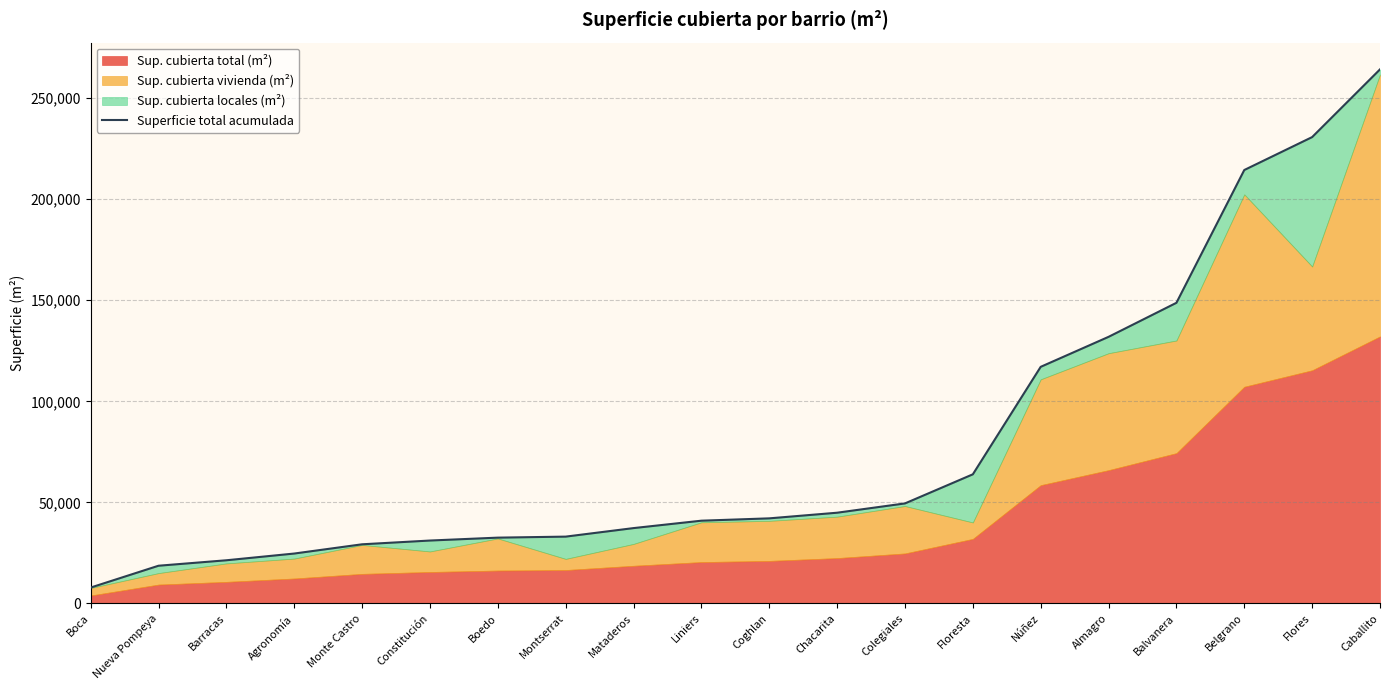

Which has a higher value, Balvanera or Núñez?

Balvanera